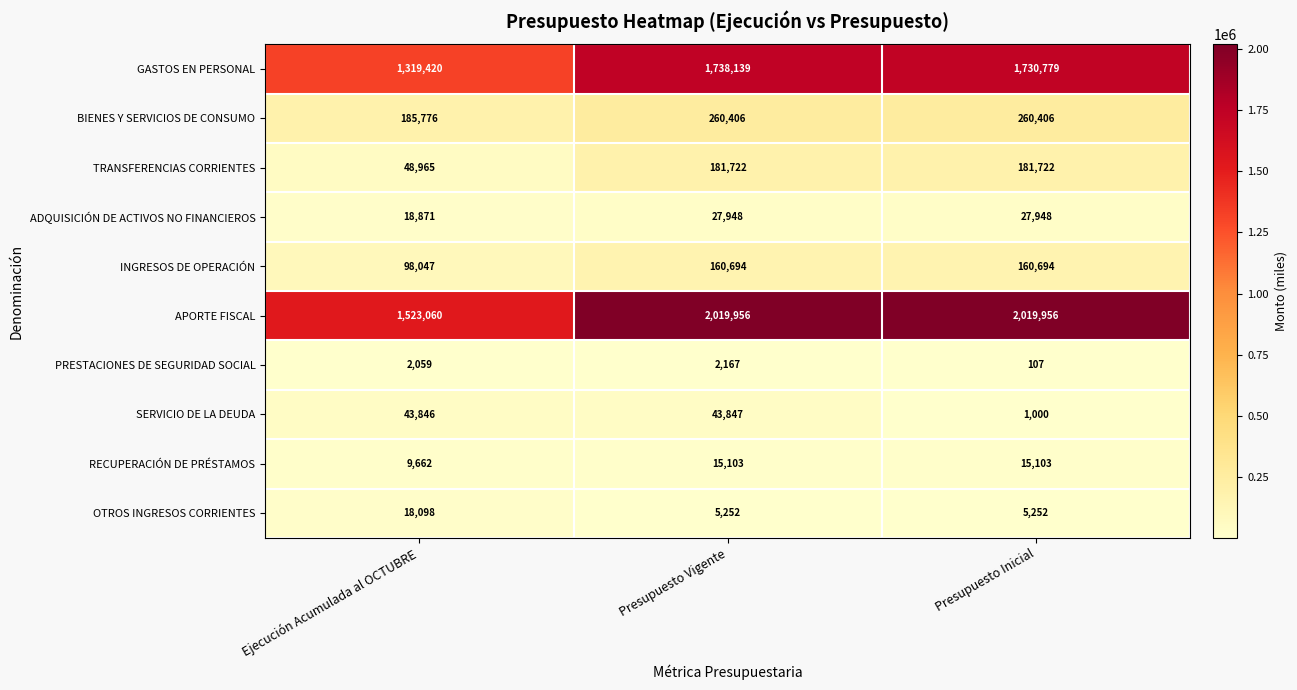

At which label is BIENES Y SERVICIOS DE CONSUMO closest to 223091?

Ejecución Acumulada al OCTUBRE